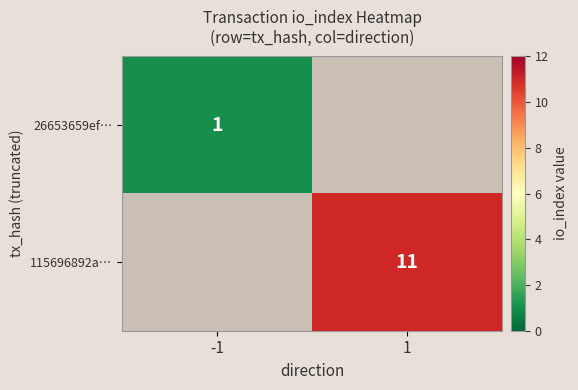

Is the value of 26653659ef… at -1 greater than the value of 115696892a… at 1?

No